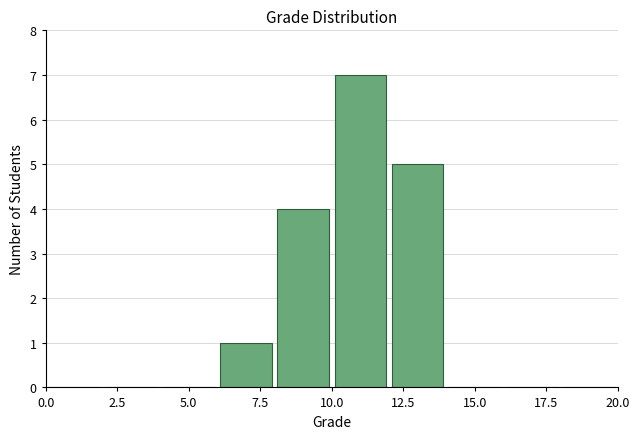

Reading left to right, list every bar in this chart as the range it spans on the x-axis followed by its height. The values are not printed on the chart, so give them approximately, as read against the axis.

0 to 2: 0
2 to 4: 0
4 to 6: 0
6 to 8: 1
8 to 10: 4
10 to 12: 7
12 to 14: 5
14 to 16: 0
16 to 18: 0
18 to 20: 0